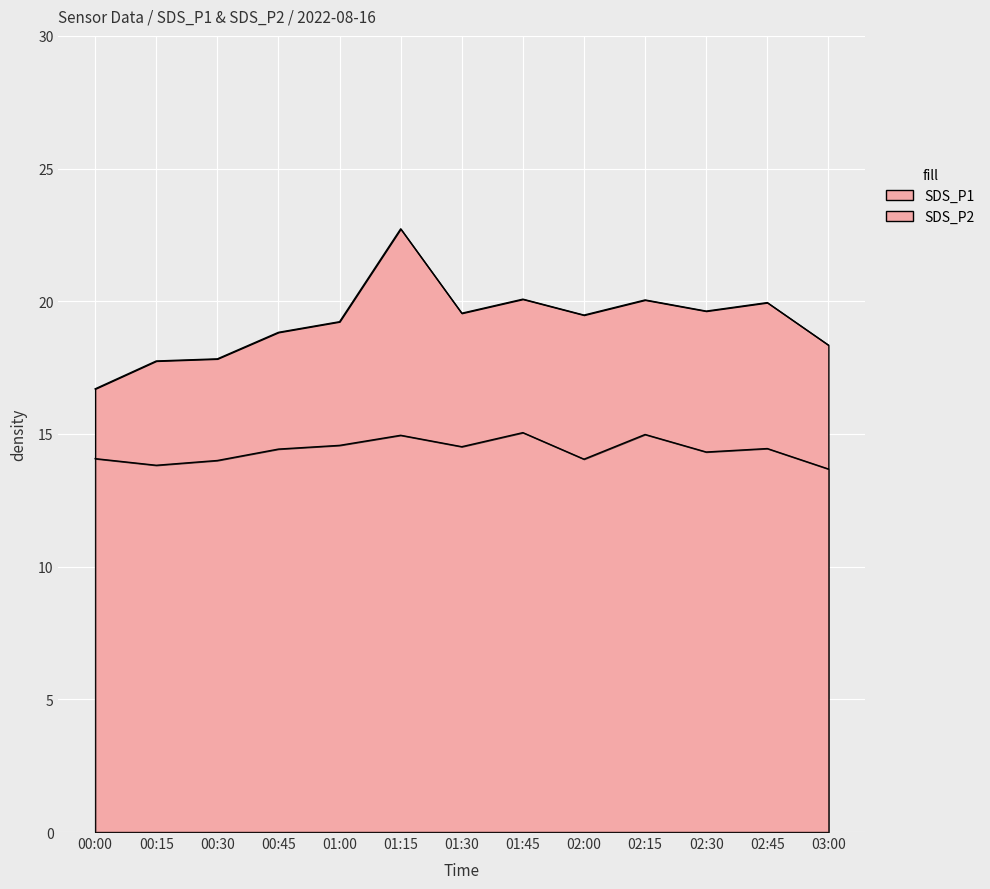

What is the approximate value of SDS_P1 at 02:30?

19.6